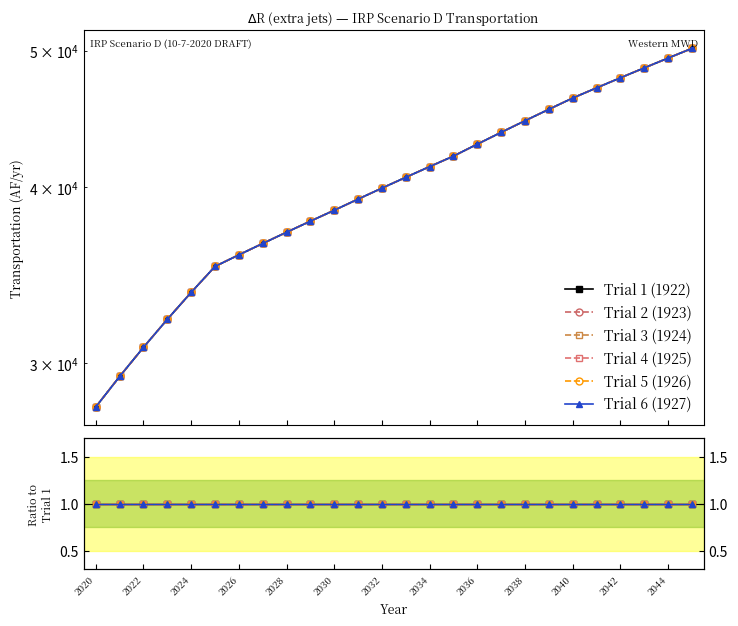

Reading left to right, extract all data points from this chart.

Trial 1 (1922): 27924.9	29350.9	30785.5	32228.5	33679.7	35139.8	35811.3	36485.2	37161.8	37840.8	38522.2	39230.7	39941.8	40655.5	41371.8	42090.6	42922.5	43757.7	44596.2	45438.0	46282.9	47060.2	47840.4	48623.3	49409.0	50197.5
Trial 2 (1923): 27924.9	29350.9	30785.5	32228.5	33679.7	35139.8	35811.3	36485.2	37161.8	37840.8	38522.2	39230.7	39941.8	40655.5	41371.8	42090.6	42922.5	43757.7	44596.2	45438.0	46282.9	47060.2	47840.4	48623.3	49409.0	50197.5
Trial 3 (1924): 27924.9	29350.9	30785.5	32228.5	33679.7	35139.8	35811.3	36485.2	37161.8	37840.8	38522.2	39230.7	39941.8	40655.5	41371.8	42090.6	42922.5	43757.7	44596.2	45438.0	46282.9	47060.2	47840.4	48623.3	49409.0	50197.5
Trial 4 (1925): 27924.9	29350.9	30785.5	32228.5	33679.7	35139.8	35811.3	36485.2	37161.8	37840.8	38522.2	39230.7	39941.8	40655.5	41371.8	42090.6	42922.5	43757.7	44596.2	45438.0	46282.9	47060.2	47840.4	48623.3	49409.0	50197.5
Trial 5 (1926): 27924.9	29350.9	30785.5	32228.5	33679.7	35139.8	35811.3	36485.2	37161.8	37840.8	38522.2	39230.7	39941.8	40655.5	41371.8	42090.6	42922.5	43757.7	44596.2	45438.0	46282.9	47060.2	47840.4	48623.3	49409.0	50197.5
Trial 6 (1927): 27924.9	29350.9	30785.5	32228.5	33679.7	35139.8	35811.3	36485.2	37161.8	37840.8	38522.2	39230.7	39941.8	40655.5	41371.8	42090.6	42922.5	43757.7	44596.2	45438.0	46282.9	47060.2	47840.4	48623.3	49409.0	50197.5